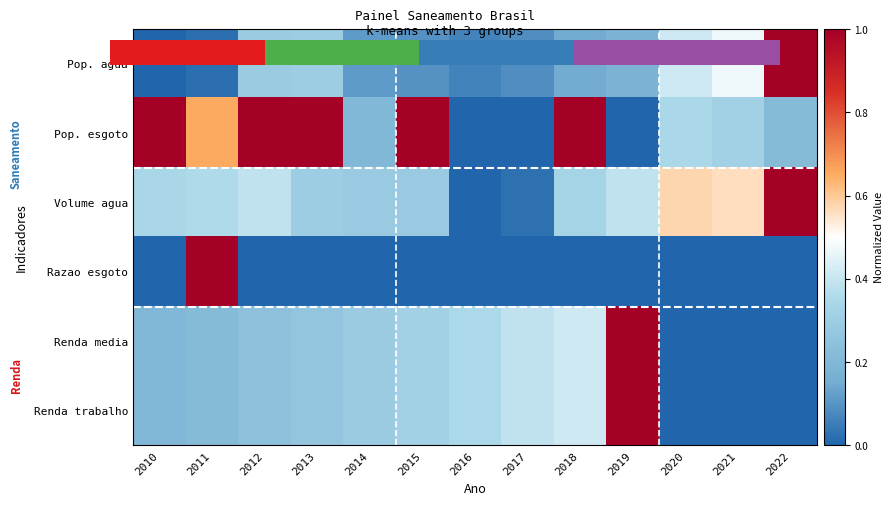

Which category has the lowest value in the Pop. agua series?

2010